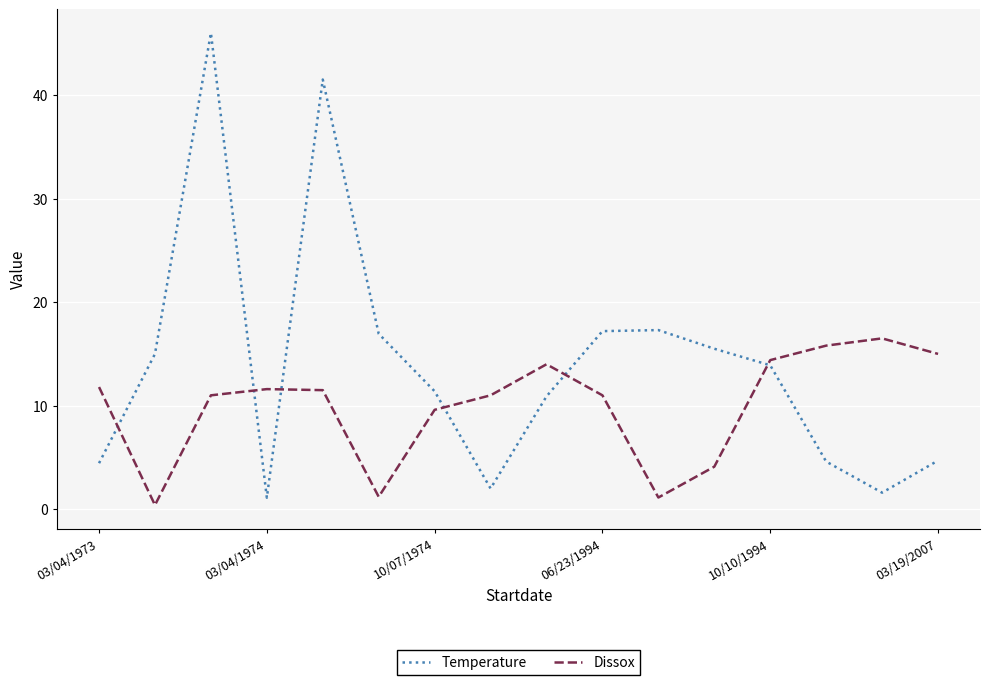

What is the greatest value displayed?

46.0